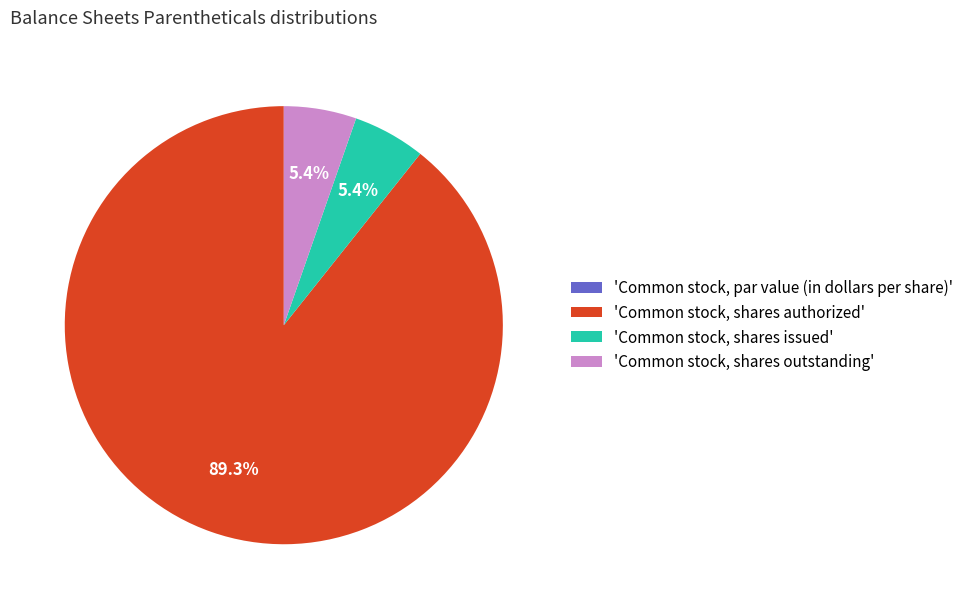

Does any single category account for the majority?

Yes